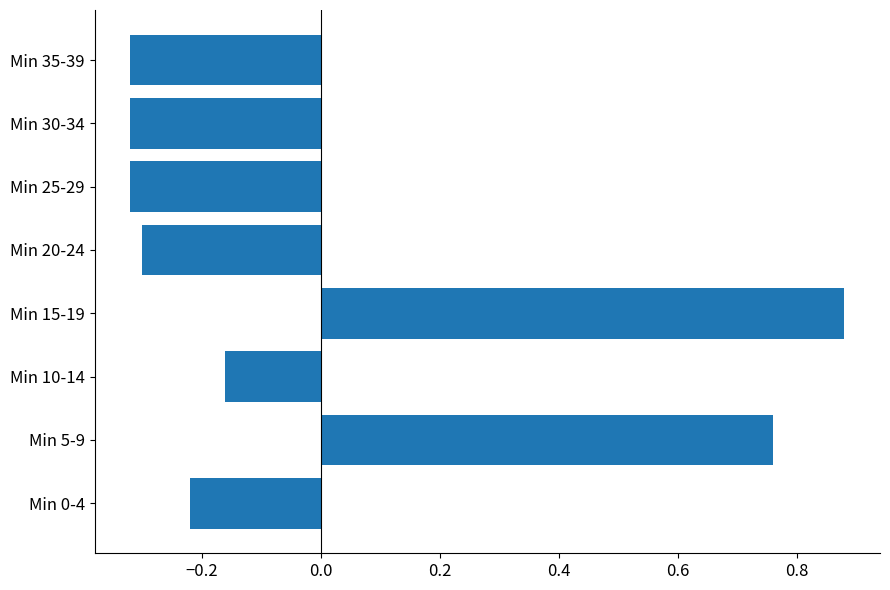

Between Min 35-39 and Min 0-4, which is larger?

Min 0-4